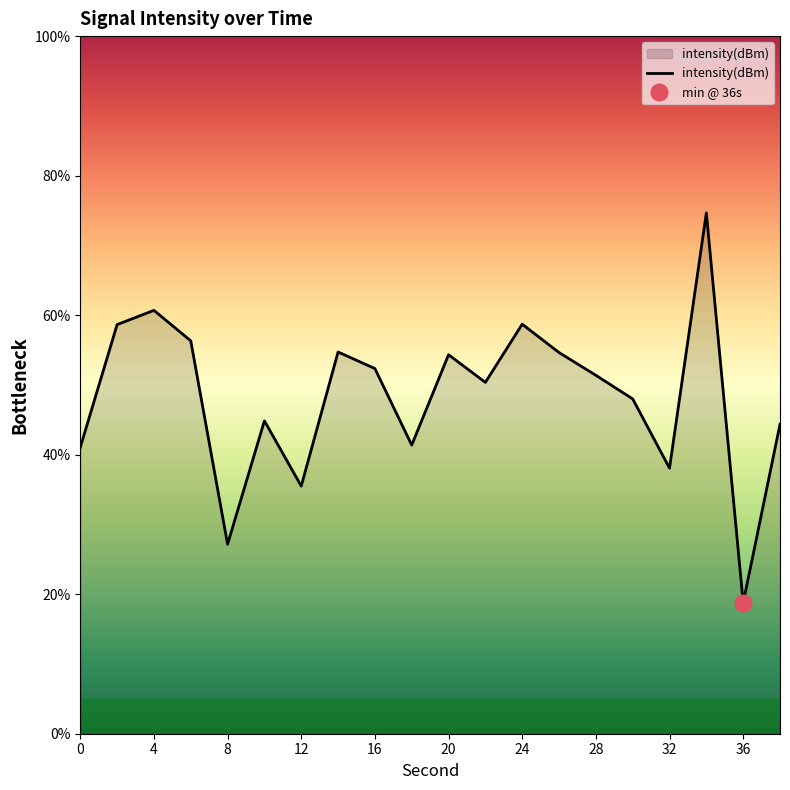

The intensity(dBm) series shows 55.8 at 32. True or false?

False